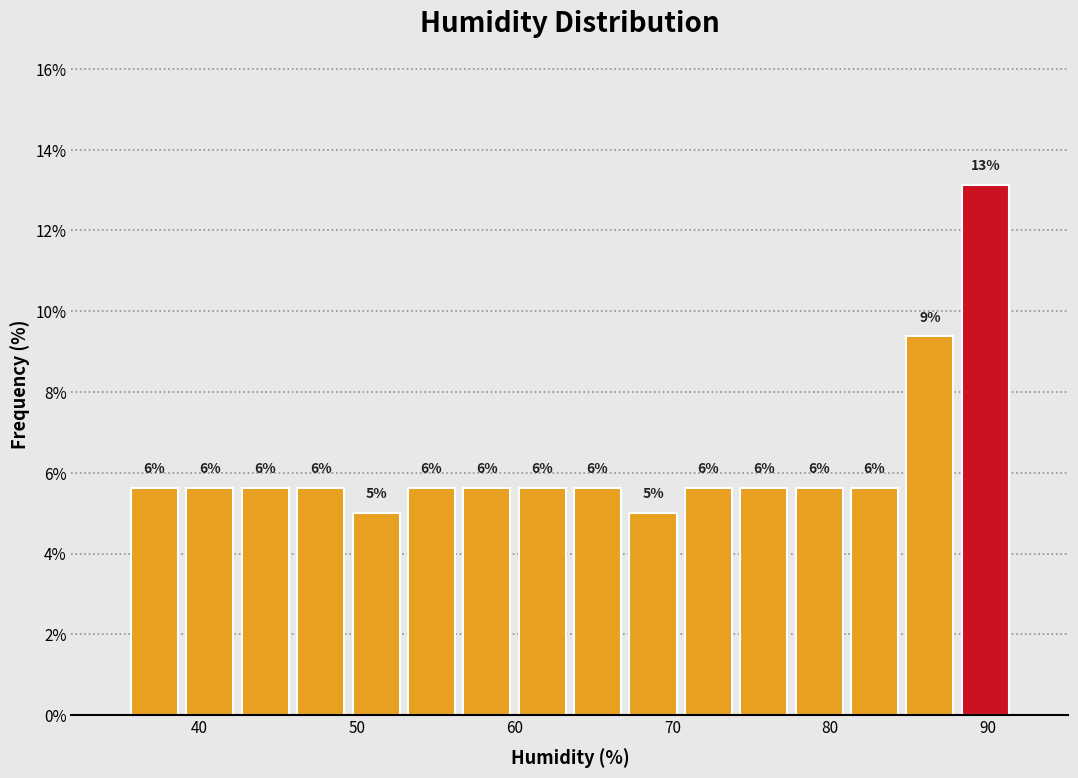

Around what value on the x-axis is the tallest bar? Give the approximate position of its centre, as read against the axis.

90